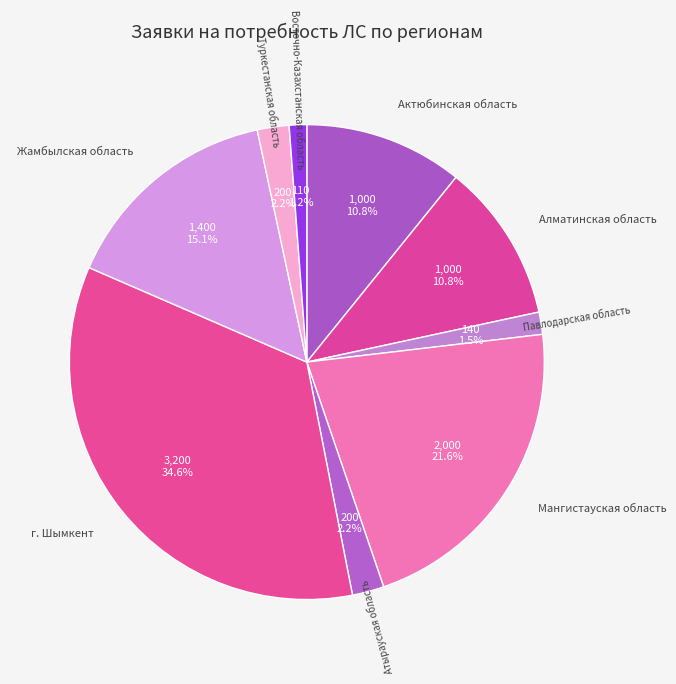

Which category has the biggest portion of the pie?

г. Шымкент